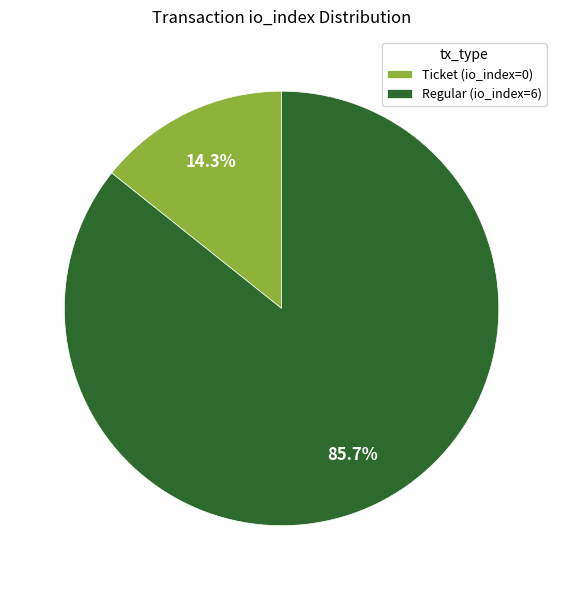

To the nearest percent, what is the difference between the Regular (io_index=6) and Ticket (io_index=0) slice percentages?

71%